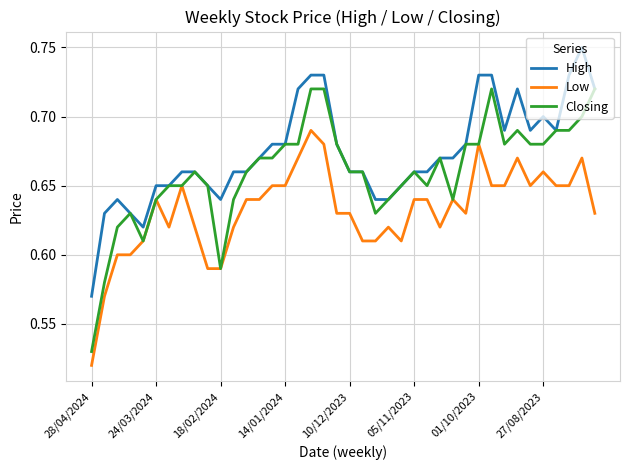

Which series has the widest spread of values?

Closing